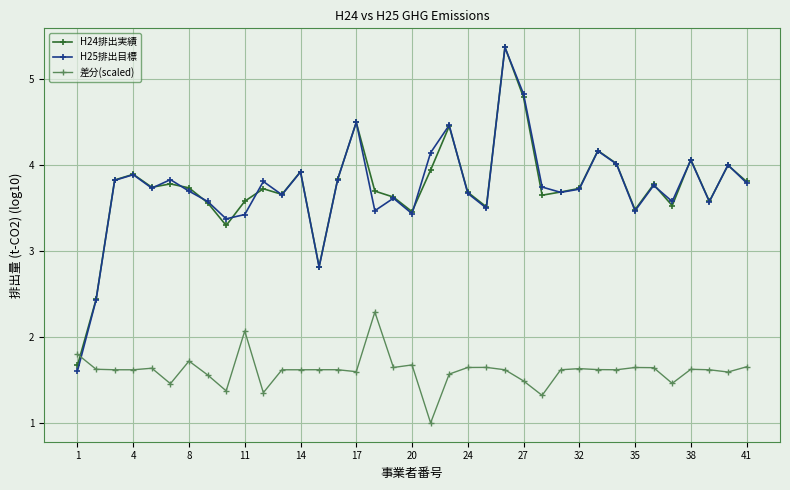

After their last crossing, which series has the higher values: H25排出目標 or 差分(scaled)?

H25排出目標